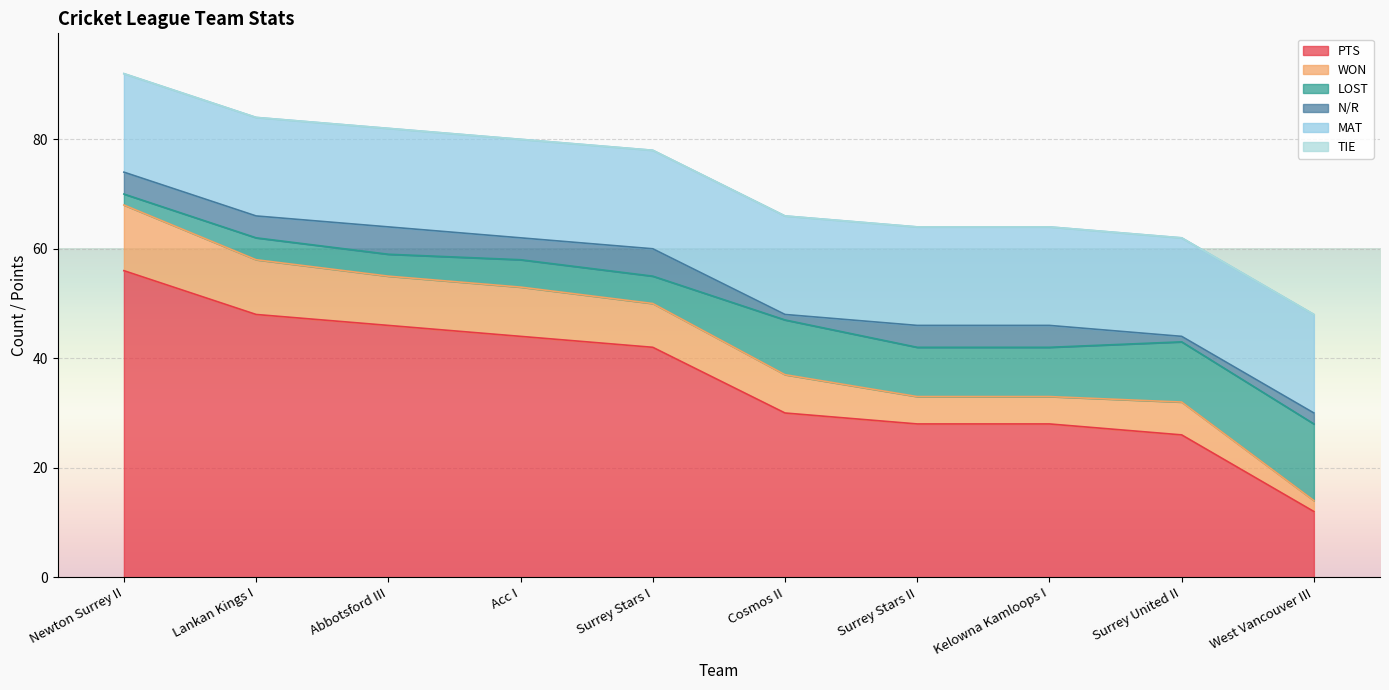

What is the highest value of the PTS series?

56